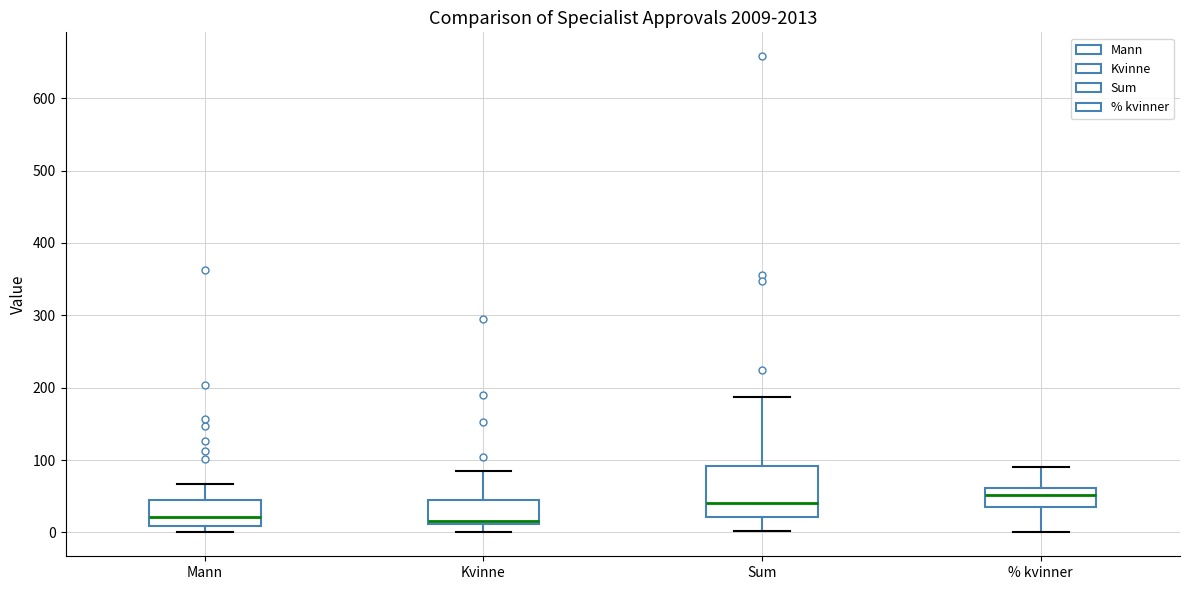

Where does the upper whisker of the box for Mann end on the y-axis? The values are not printed on the chart, so give them approximately, as read against the axis.

70